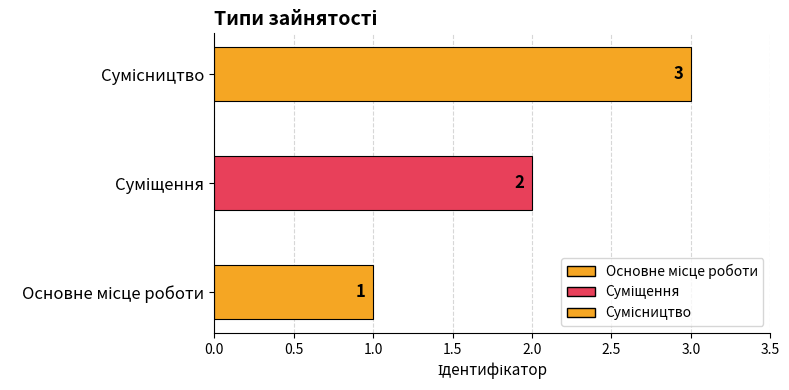

What is the label of the 1st bar from the right?

Сумісництво